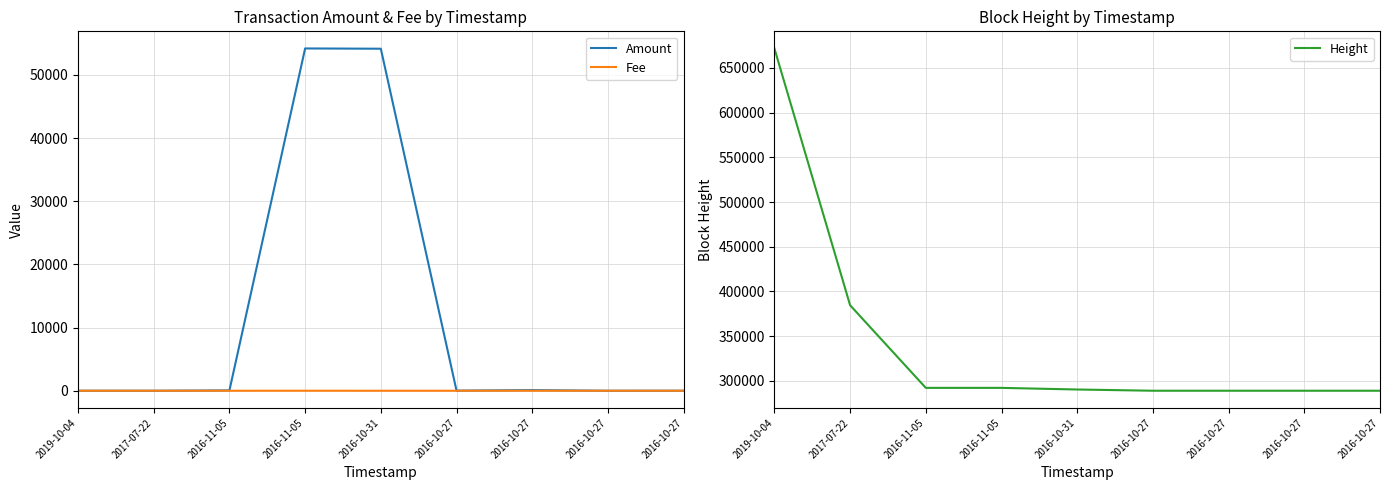

How many lines are shown in the chart?

3